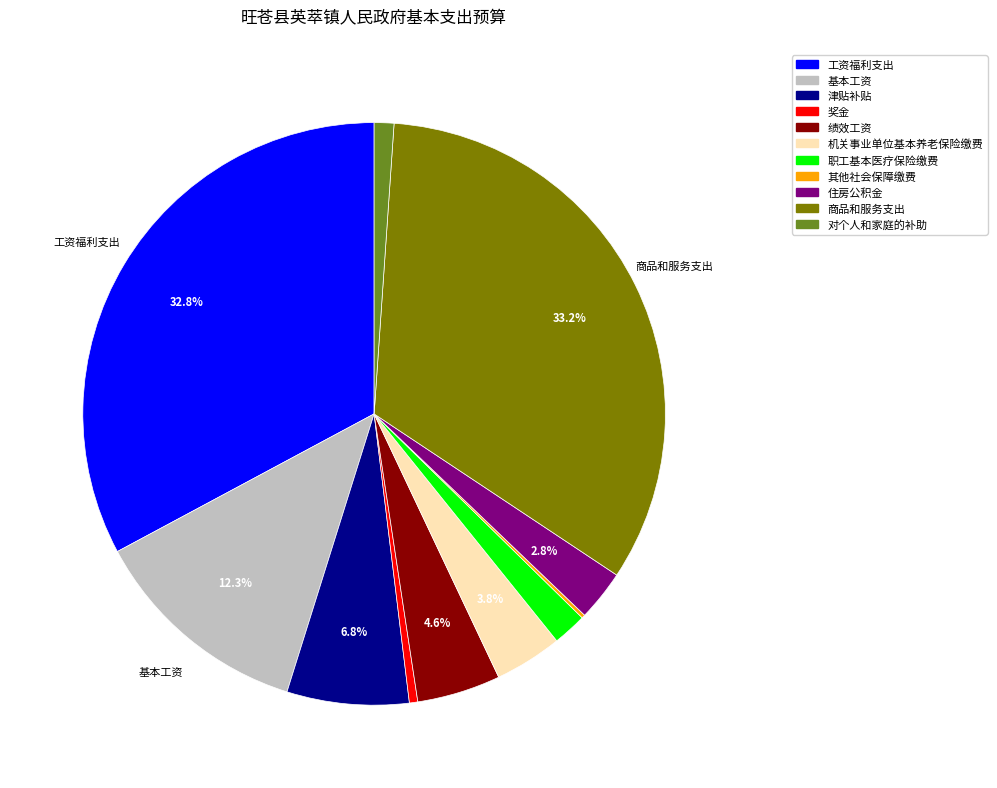

Is 绩效工资 the majority of the pie?

No